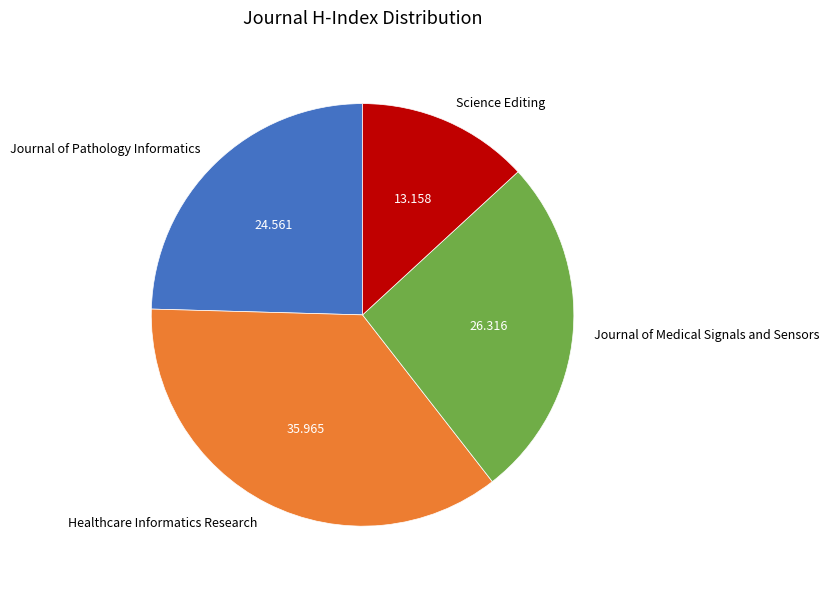

Count the number of slices in the pie.

4